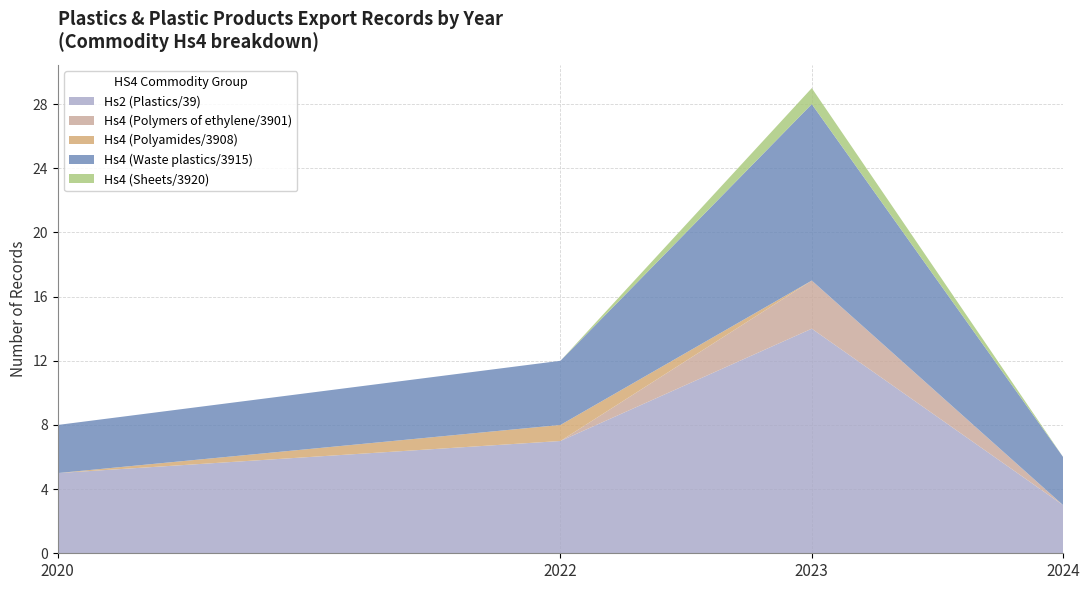

Reading left to right, transcribe the values for Hs2 (Plastics/39).

2020=5	2022=7	2023=14	2024=3